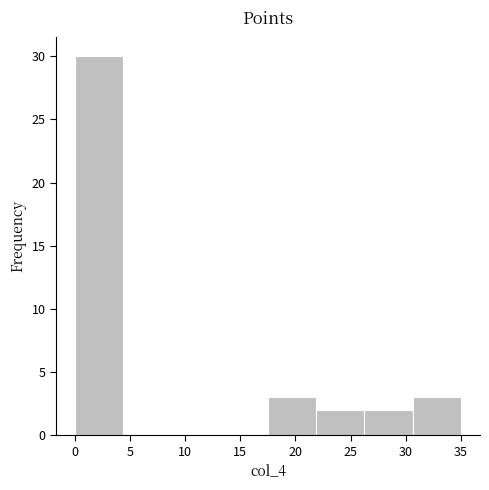

Reading left to right, list every bar in this chart as the range it spans on the x-axis followed by its height. Neither the bar edges nor the heights are printed on the chart, so give them approximately, as read against the axes.

0.0 to 4.5: 30
4.5 to 9.0: 0
9.0 to 13.0: 0
13.0 to 17.5: 0
17.5 to 22.0: 3
22.0 to 26.5: 2
26.5 to 30.5: 2
30.5 to 35.0: 3